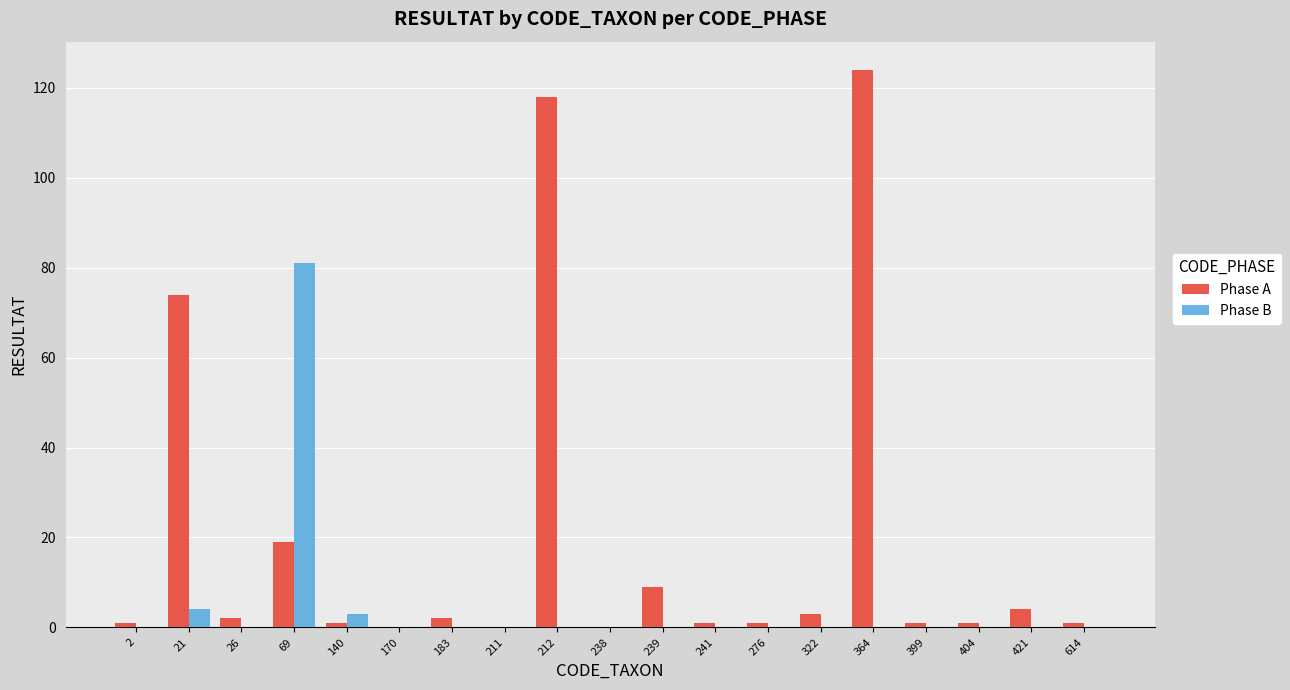

Which series has the largest total across all categories?

Phase A